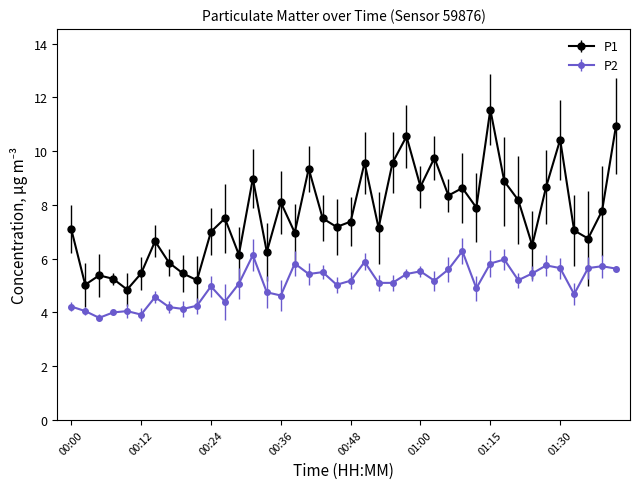

True or false: P2 and P1 intersect in this chart.

False